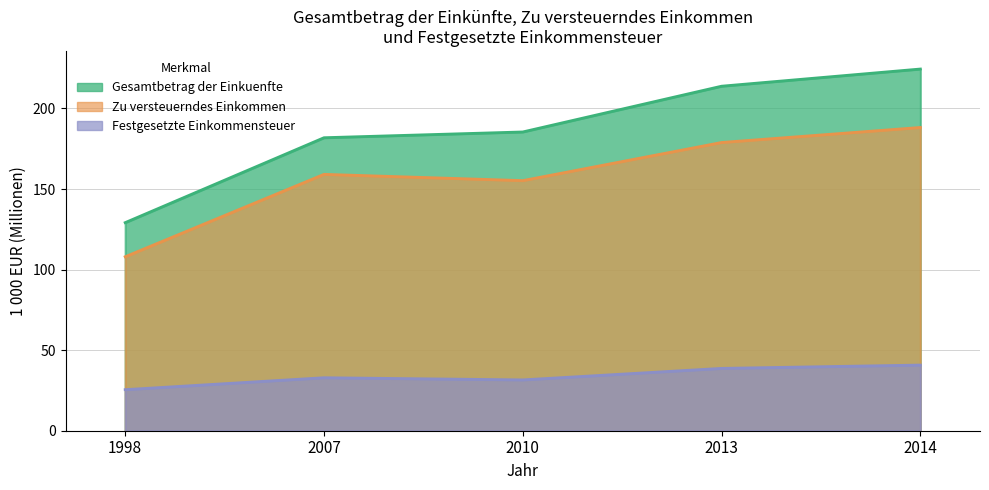

At which category is the sum across all series the highest?

2014